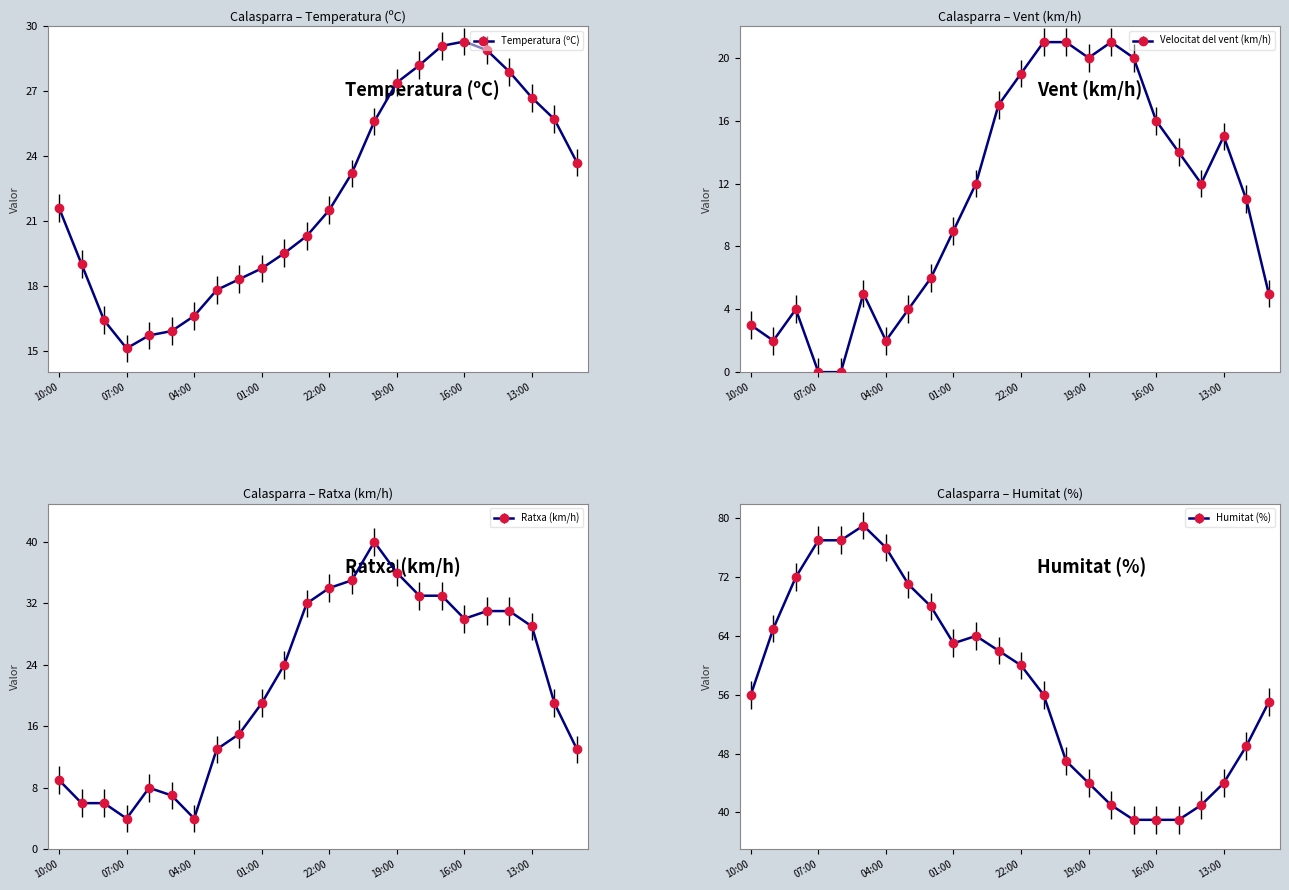

True or false: Velocitat del vent (km/h) and Humitat (%) cross at least once.

False